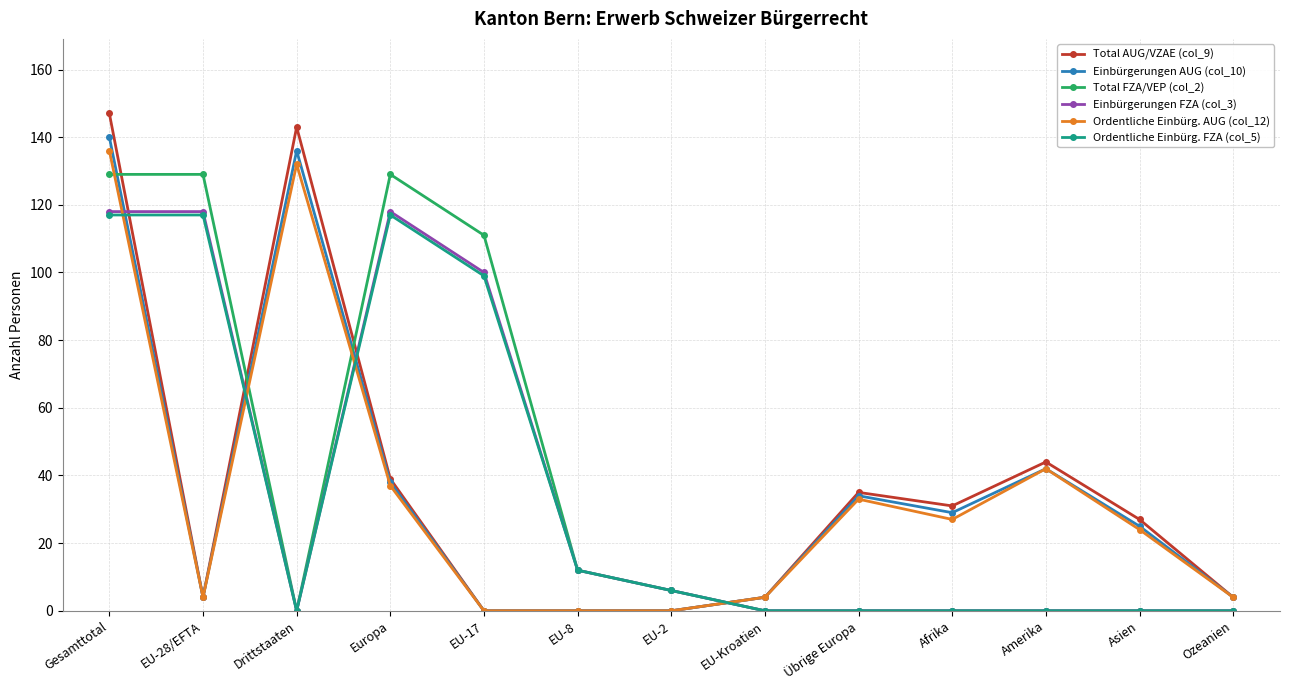

The value of Total FZA/VEP (col_2) at Drittstaaten is 72. True or false?

False